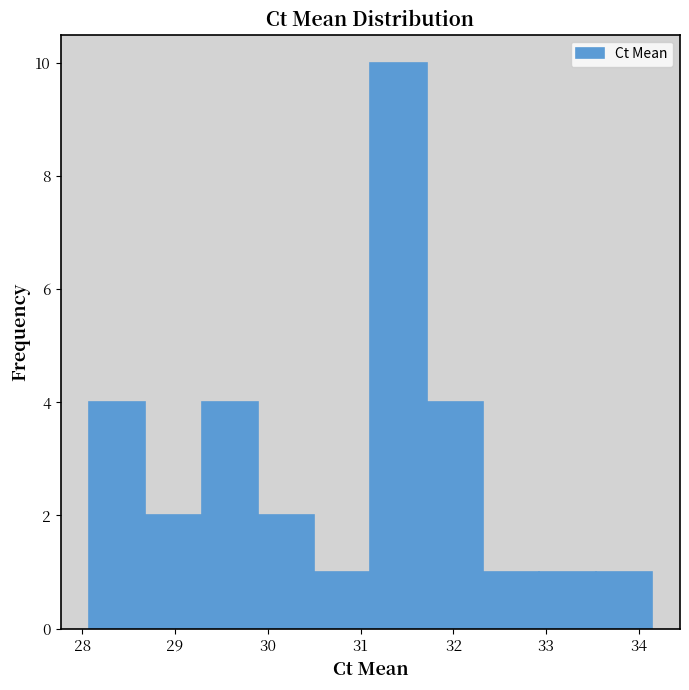

Which range on the x-axis has the tallest bar?

31.1 to 31.7